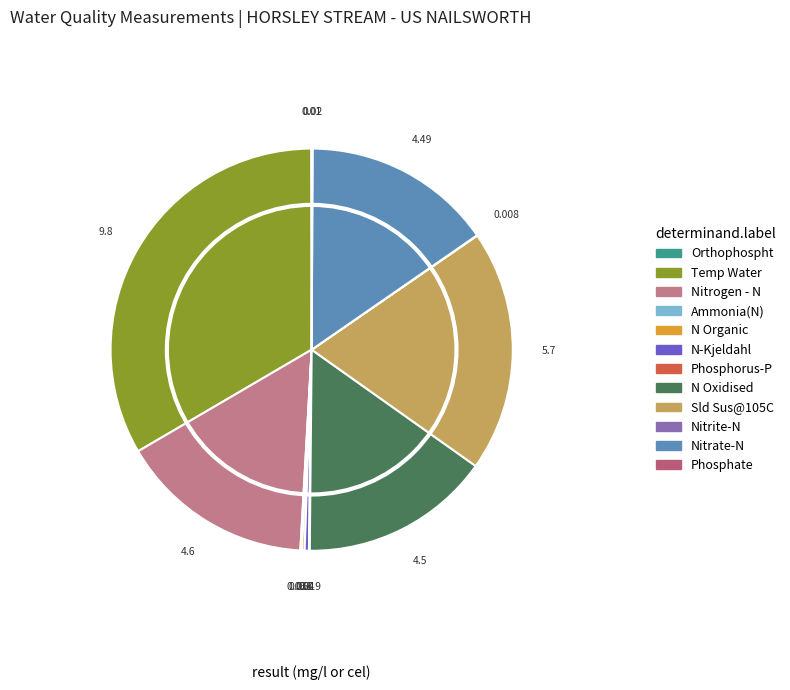

Is there any slice that represents more than half of the pie?

No